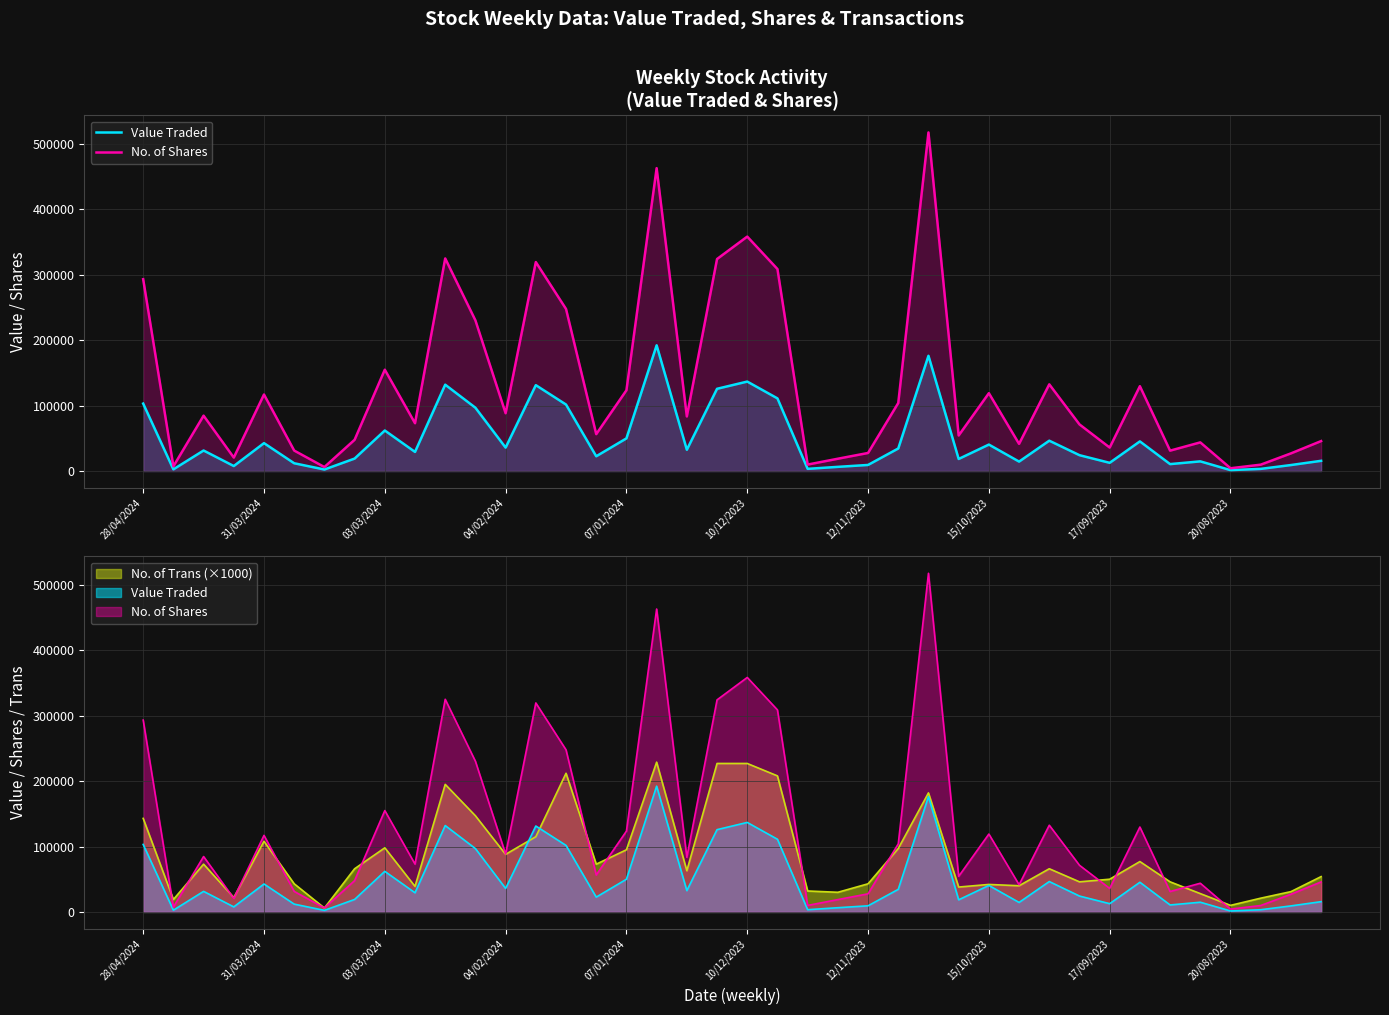

Is the value of Value Traded at 38 greater than the value of No. of Shares at 24?

No